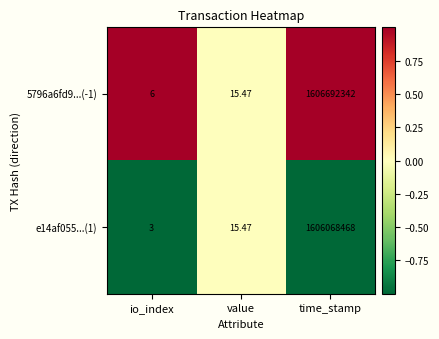

Where does the 5796a6fd9...(-1) series first go above 15?

value